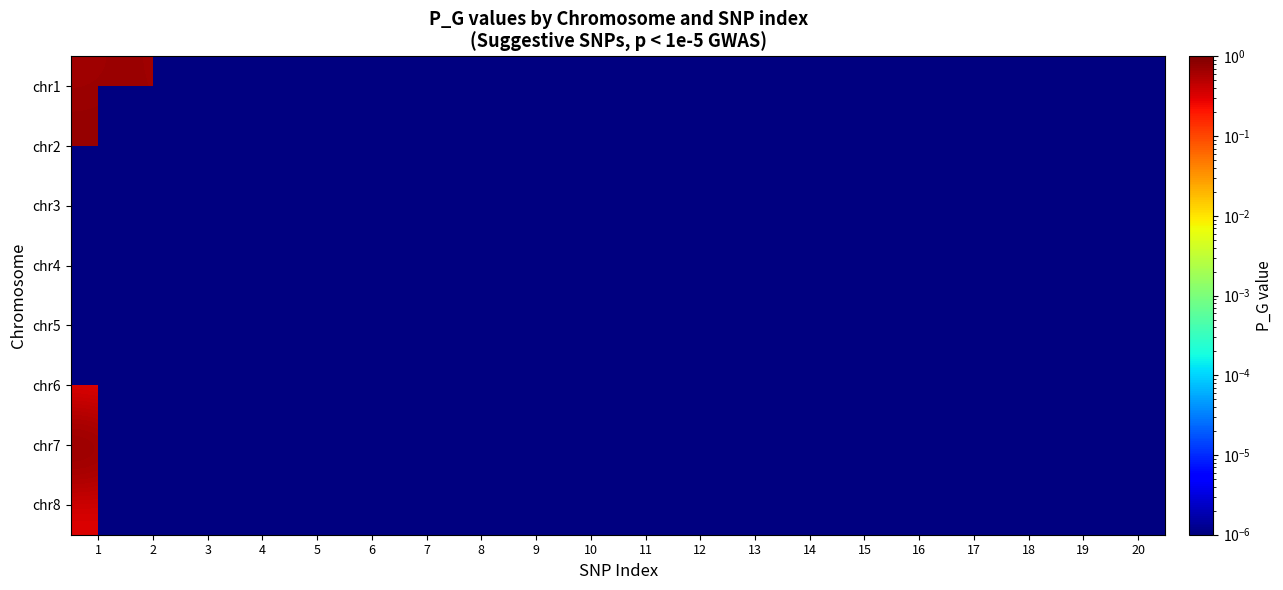

What is the highest value of the chr2 series?

0.8